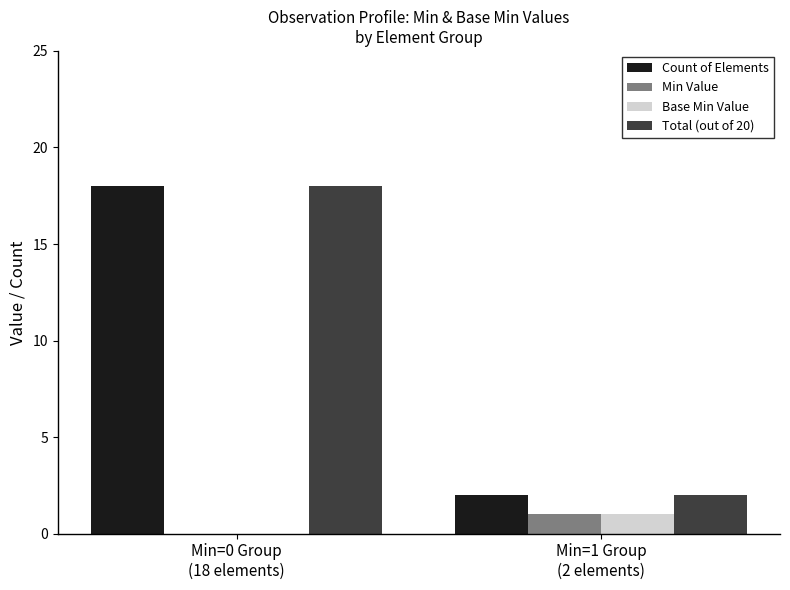

What is the sum of all Total (out of 20) values?

20